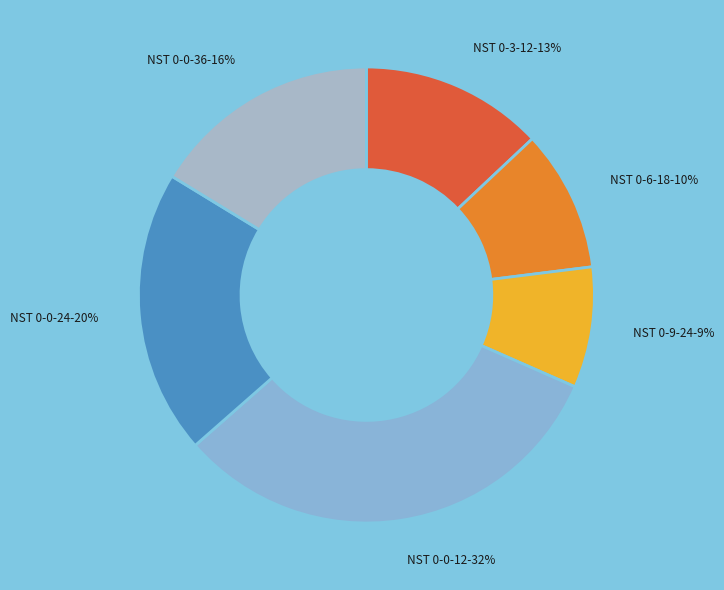

Is there any slice that represents more than half of the pie?

No